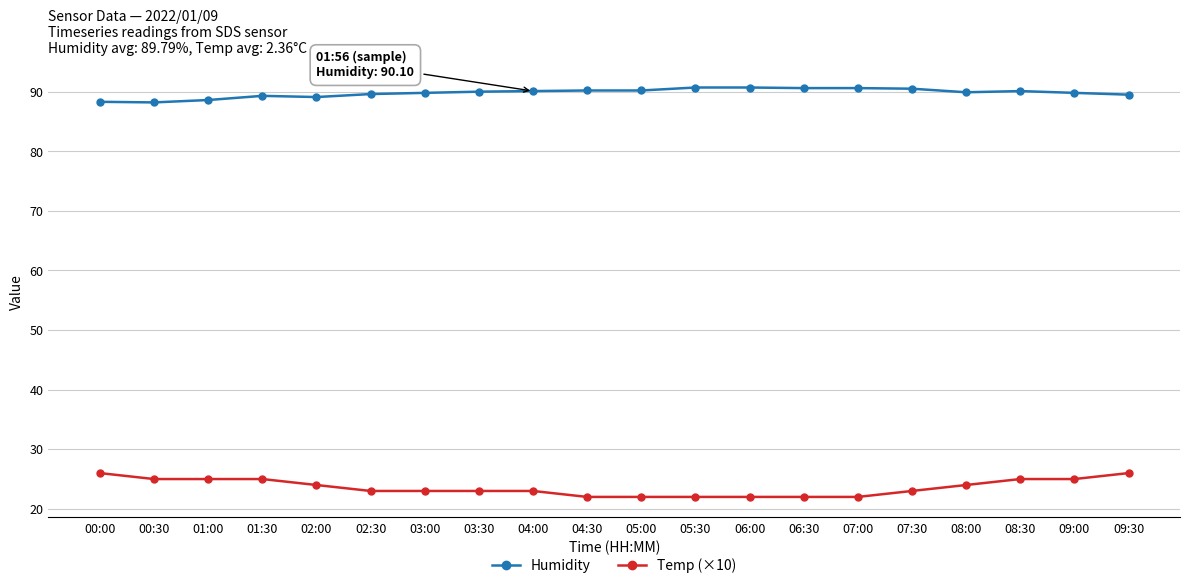

Which series changed the most between 05:30 and 09:30?

Temp (×10)